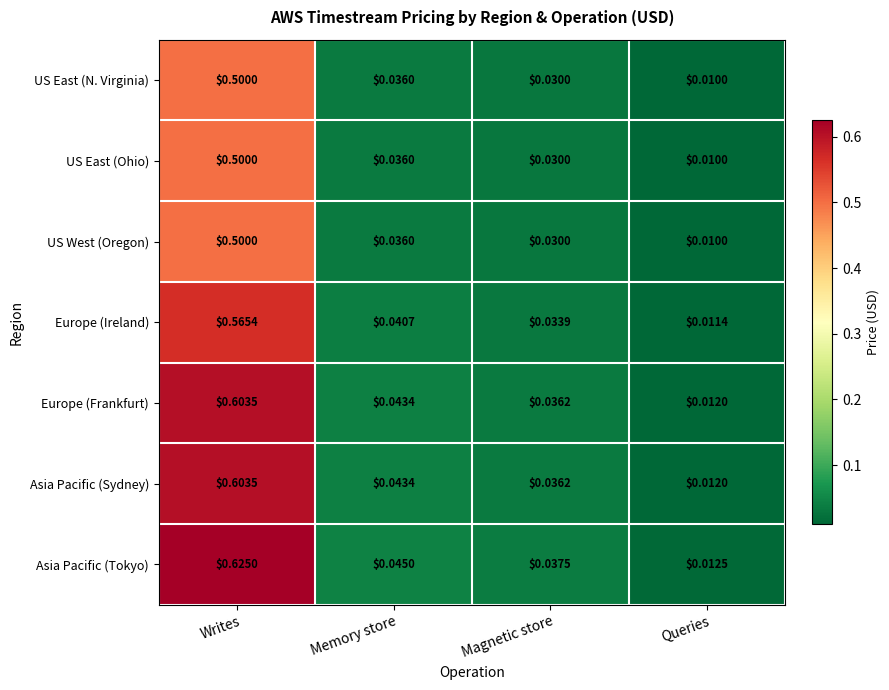

Which series has the largest range (max minus min)?

Asia Pacific (Tokyo)